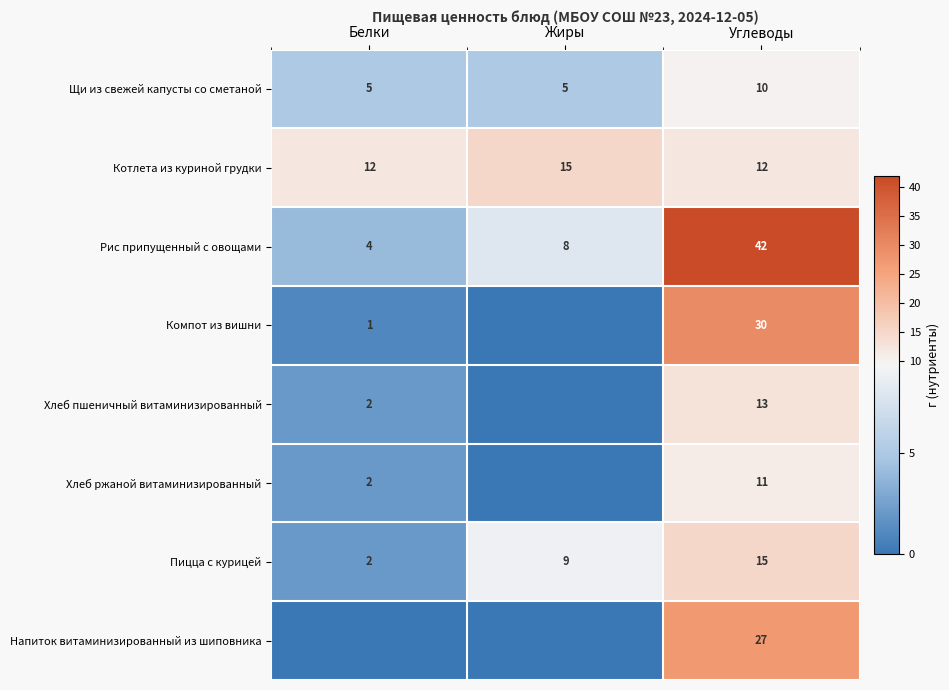

At which category does the chart reach its peak across all series?

Углеводы